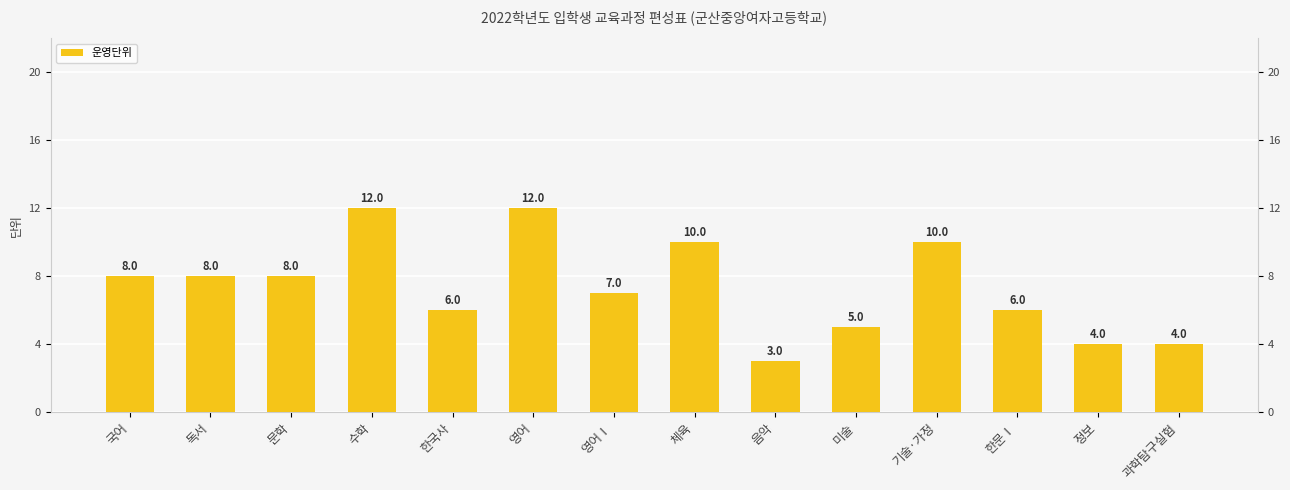

How many bars are there in total?

14